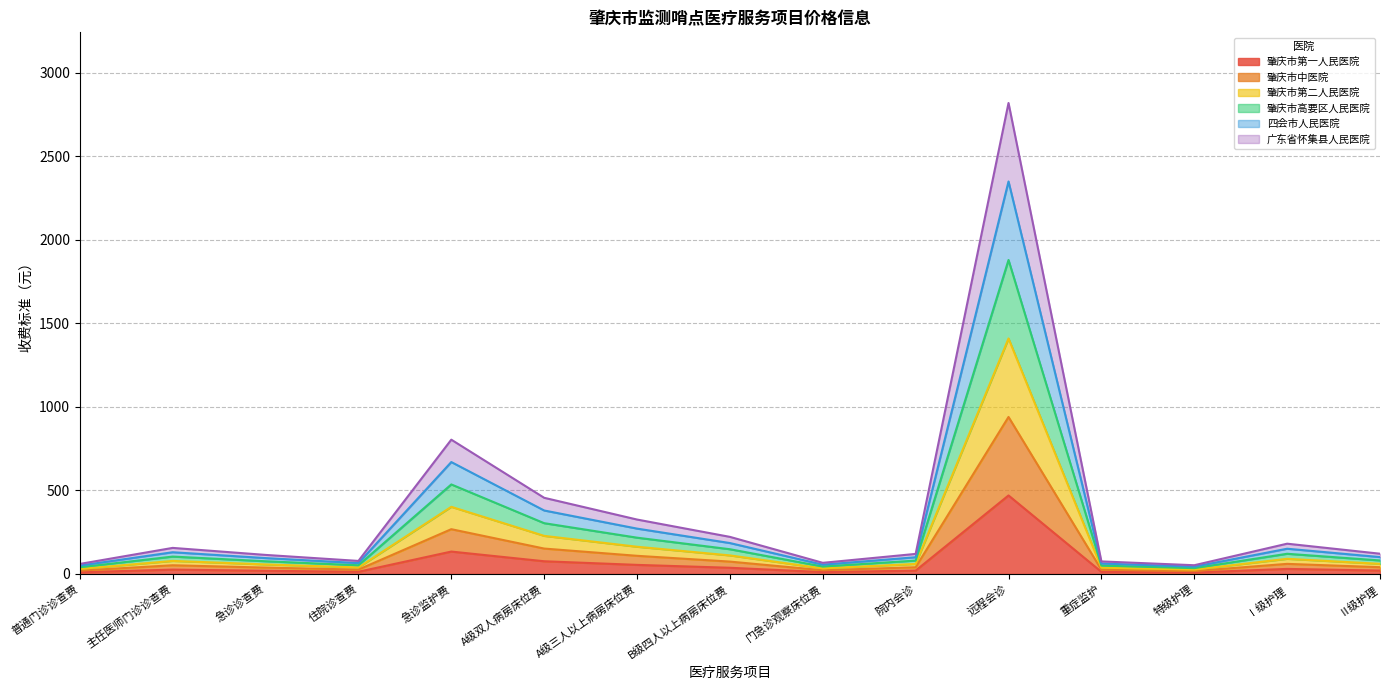

True or false: 广东省怀集县人民医院 has more than 1 points higher than both neighbors.

True